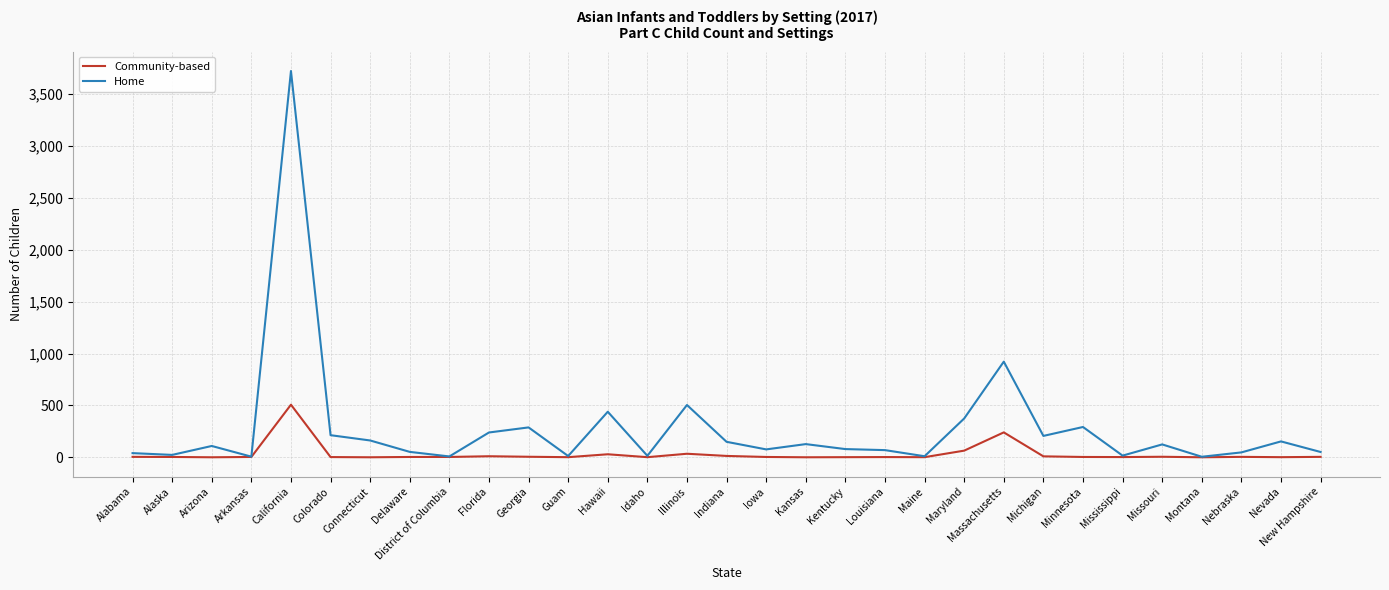

At which label is Home closest to 1864?

Massachusetts